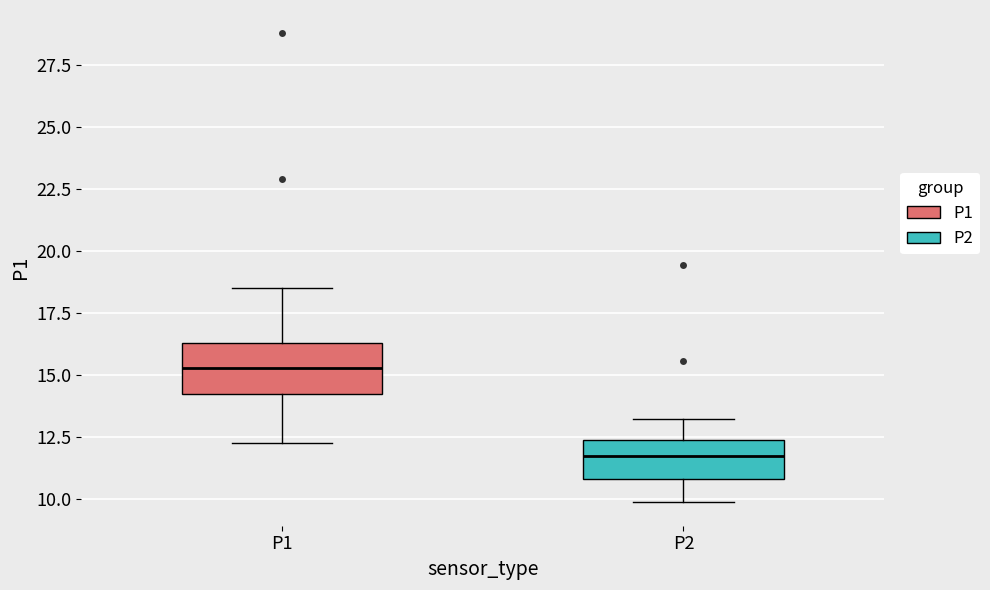

Reading left to right, read every box against the y-axis: the position of its median line, the range the box covers, and the ends of its whiskers. The values are not printed on the chart, so give them approximately, as read against the axis.

P1: median 15.5, box 14.0 to 16.5, whiskers 12.0 to 18.5
P2: median 11.5, box 11.0 to 12.5, whiskers 10.0 to 13.0